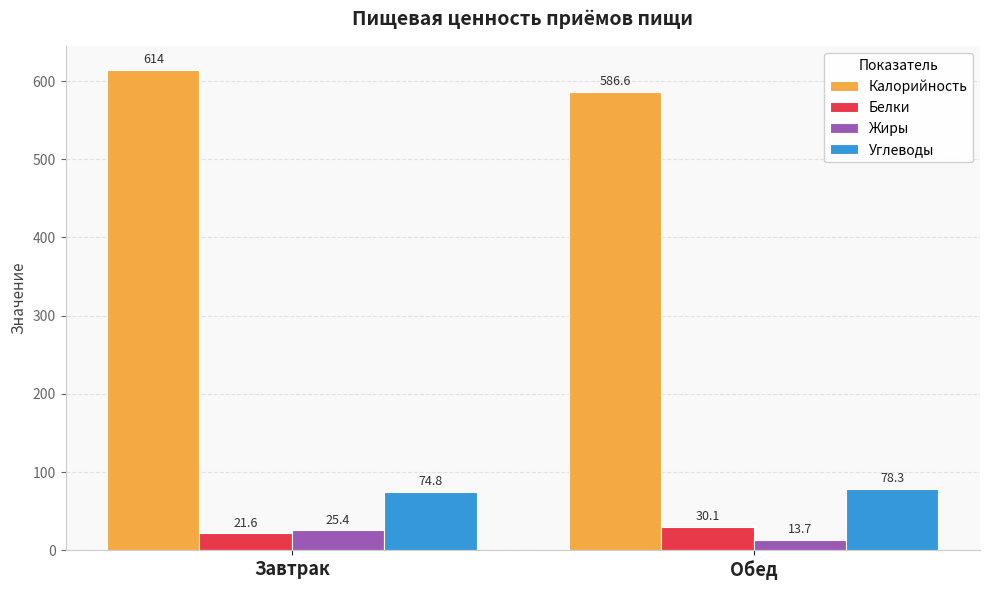

What are all the series names shown in the legend?

Калорийность, Белки, Жиры, Углеводы